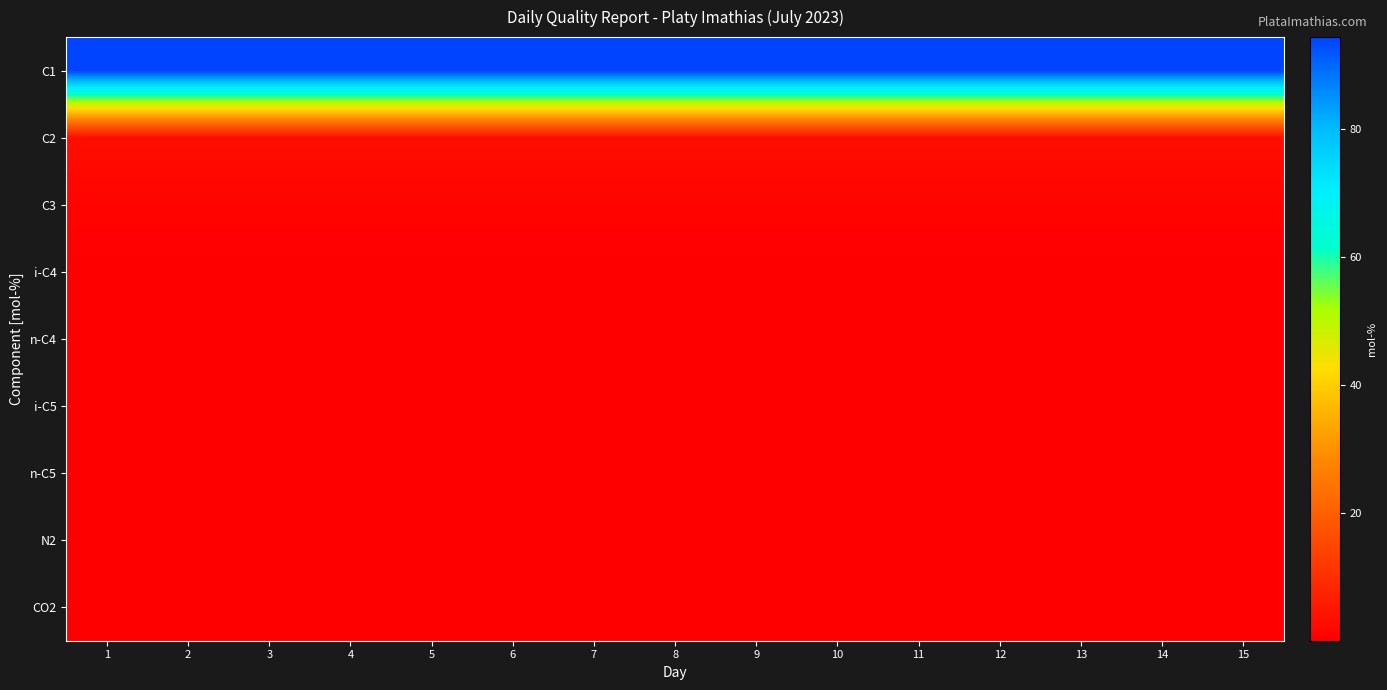

Which series has the largest range (max minus min)?

C1